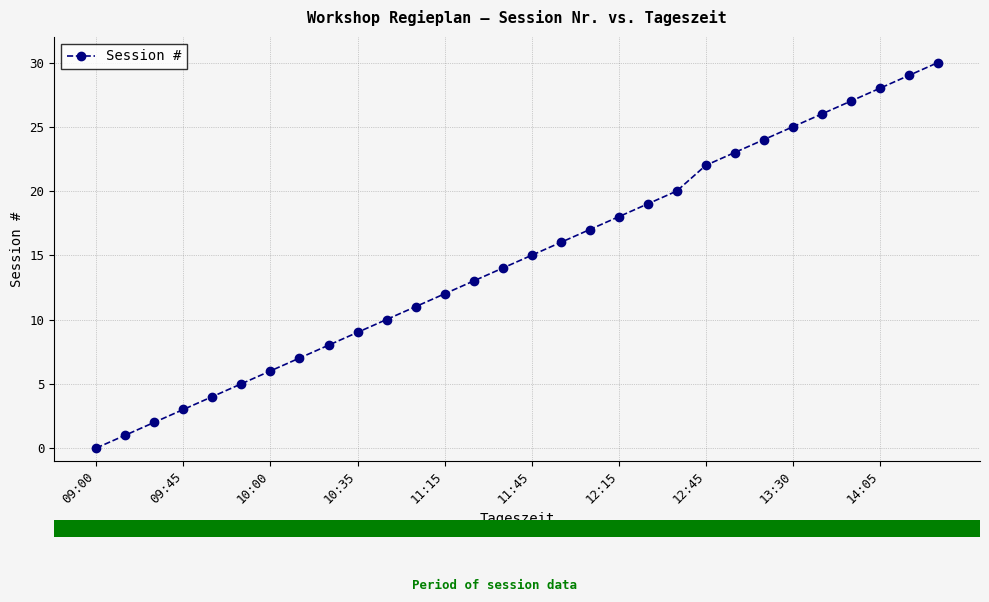

What is the maximum value shown in the chart?

30